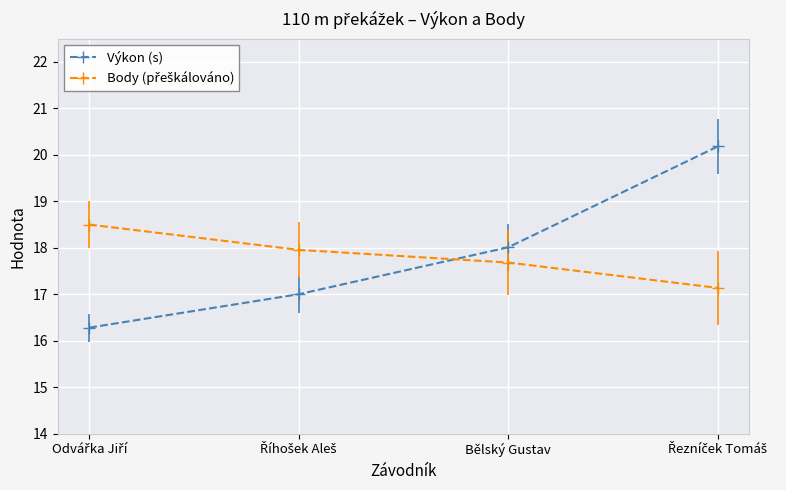

What is the difference between the second highest and minimum values in the Výkon (s) series?

1.7